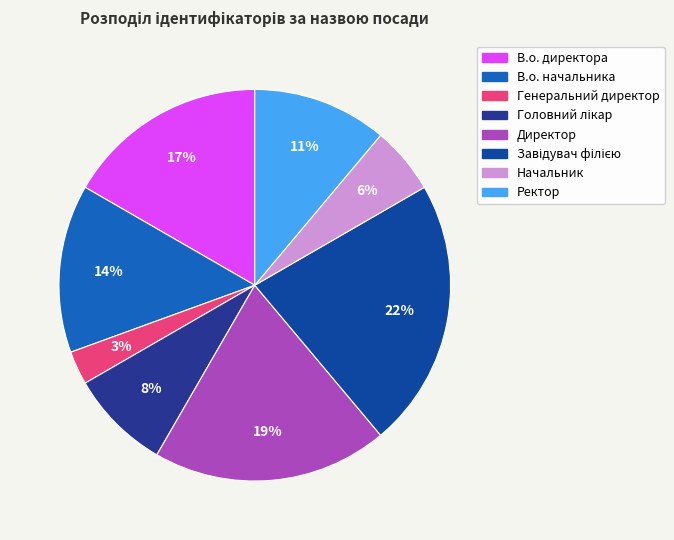

Rank the categories by value from lowest to highest.

Генеральний директор, Начальник, Головний лікар, Ректор, В.о. начальника, В.о. директора, Директор, Завідувач філією